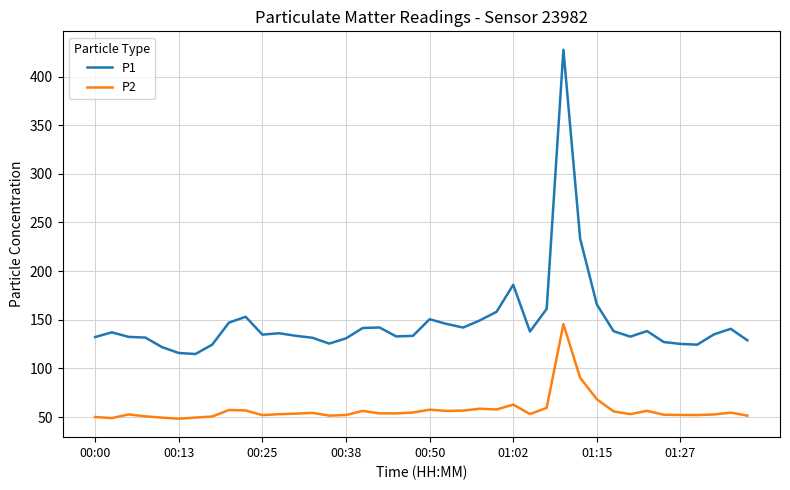

What is the greatest value displayed?

427.5